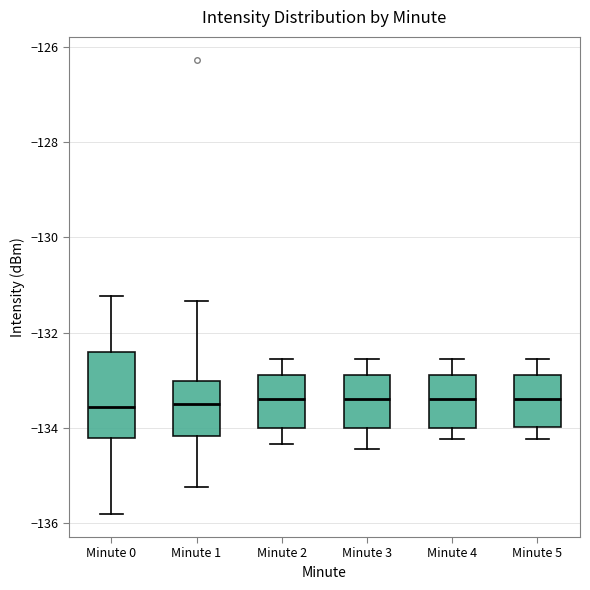

Where does the upper whisker of the box for Minute 4 end on the y-axis? The values are not printed on the chart, so give them approximately, as read against the axis.

-132.6